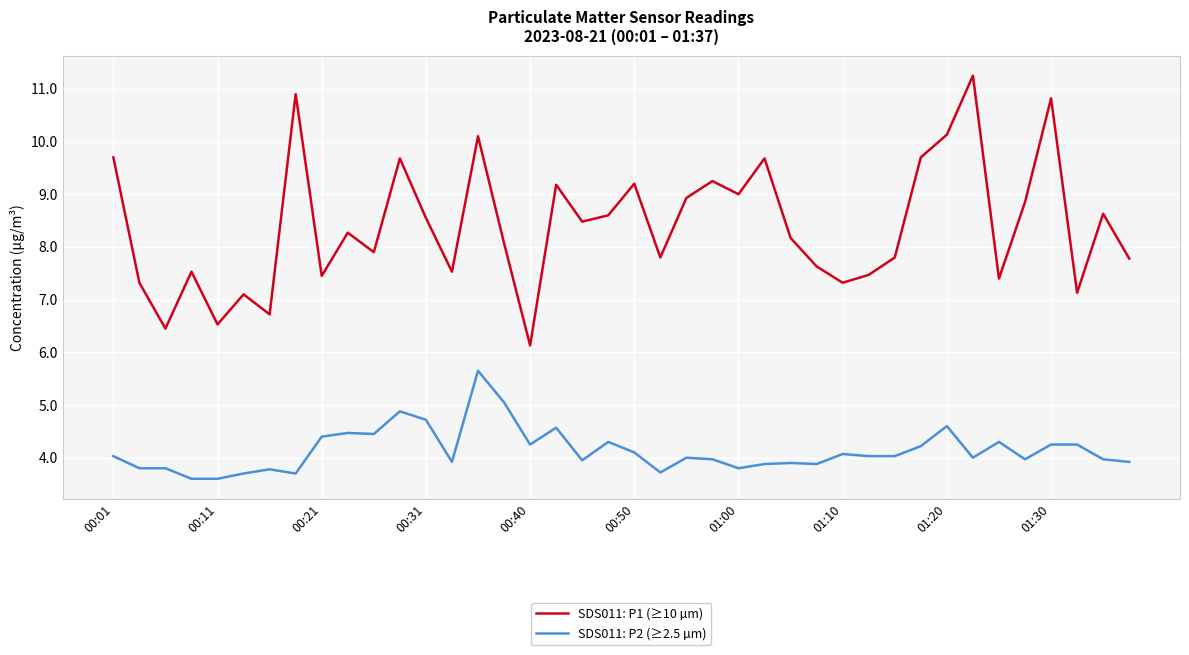

List the series in order of their overall mean, lowest first.

SDS011: P2 (≥2.5 µm), SDS011: P1 (≥10 µm)